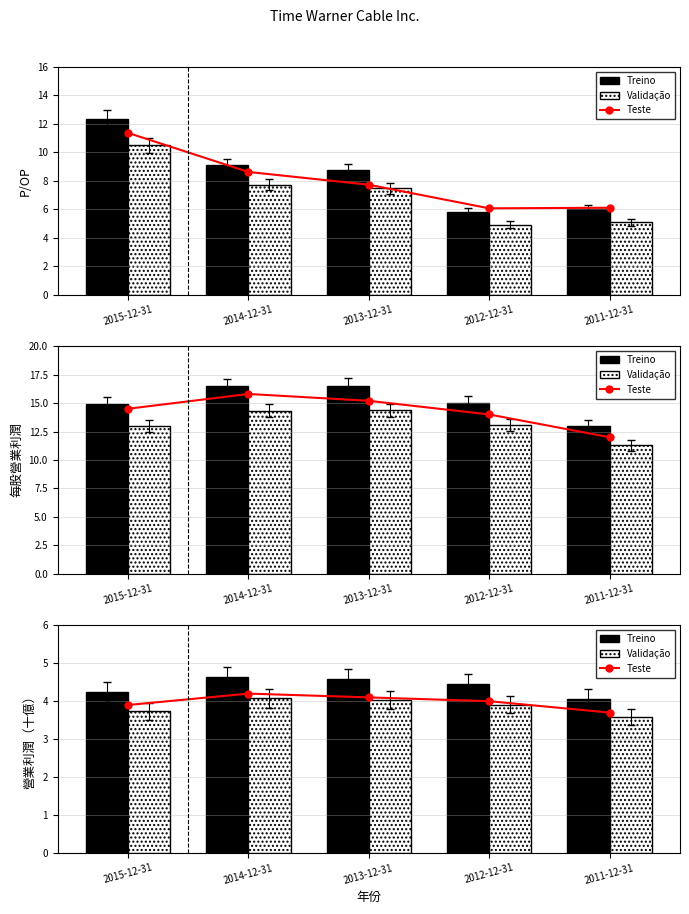

What is the difference between the highest and lowest values at 2015-12-31?

0.5